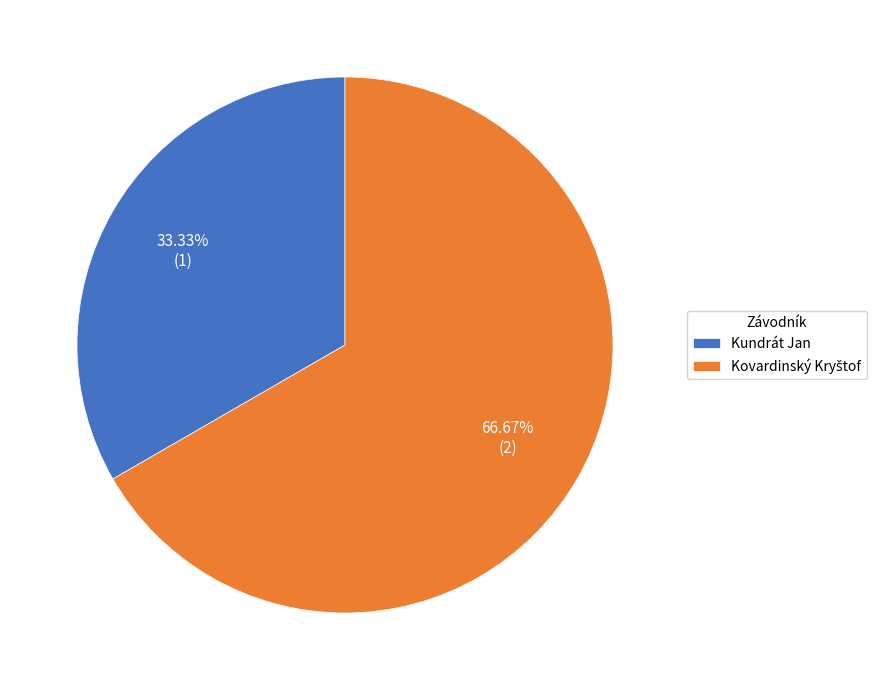

Which slice is the smallest?

Kundrát Jan